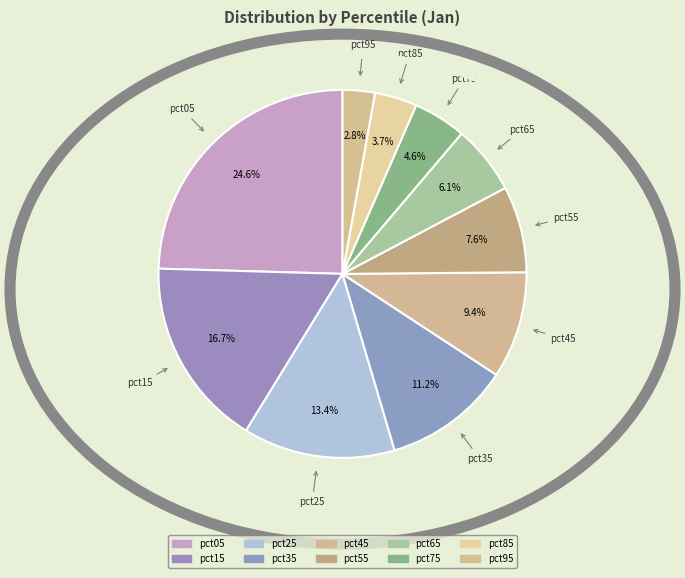

What percentage is NOT represented by pct95?

97.2%